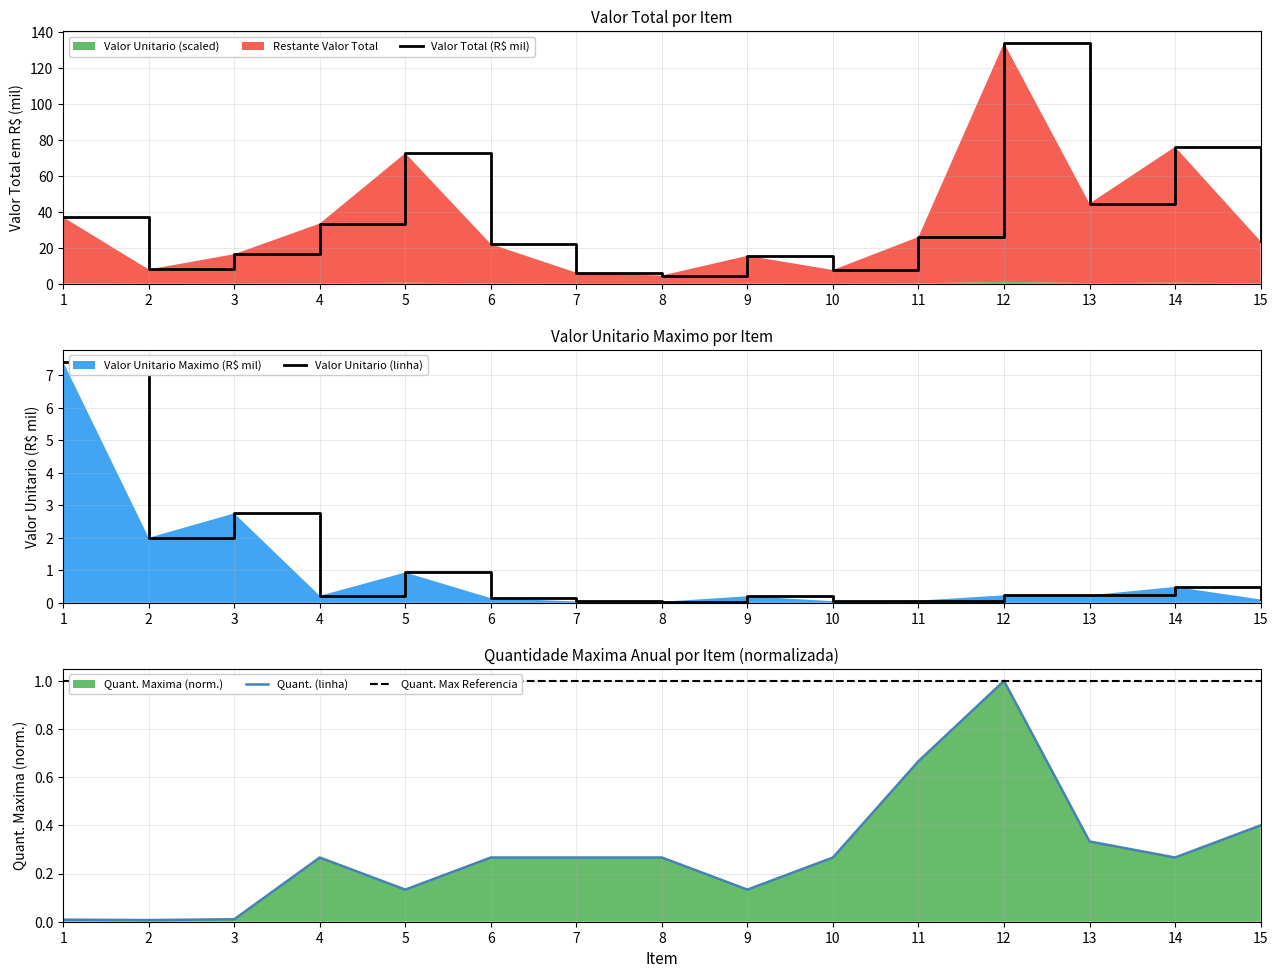

What is the value of the Quant. Maxima Anual point at the 11th from the left?

0.7